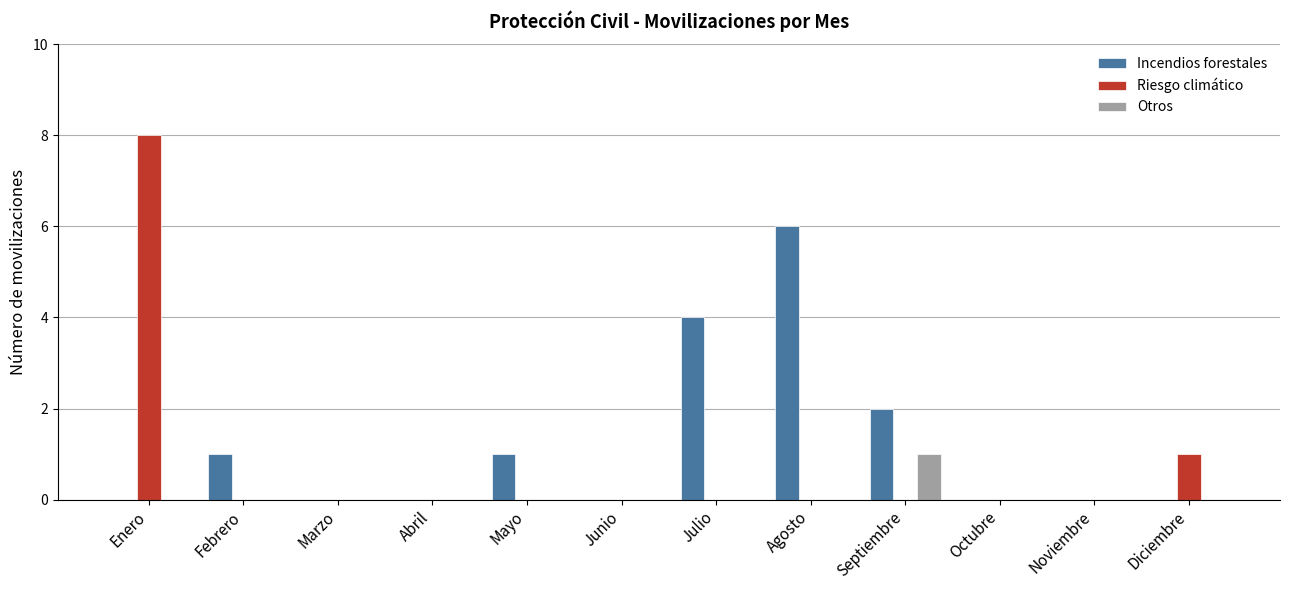

Reading left to right, transcribe all the data shown in this chart.

Incendios forestales: 0	1	0	0	1	0	4	6	2	0	0	0
Riesgo climático: 8	0	0	0	0	0	0	0	0	0	0	1
Otros: 0	0	0	0	0	0	0	0	1	0	0	0